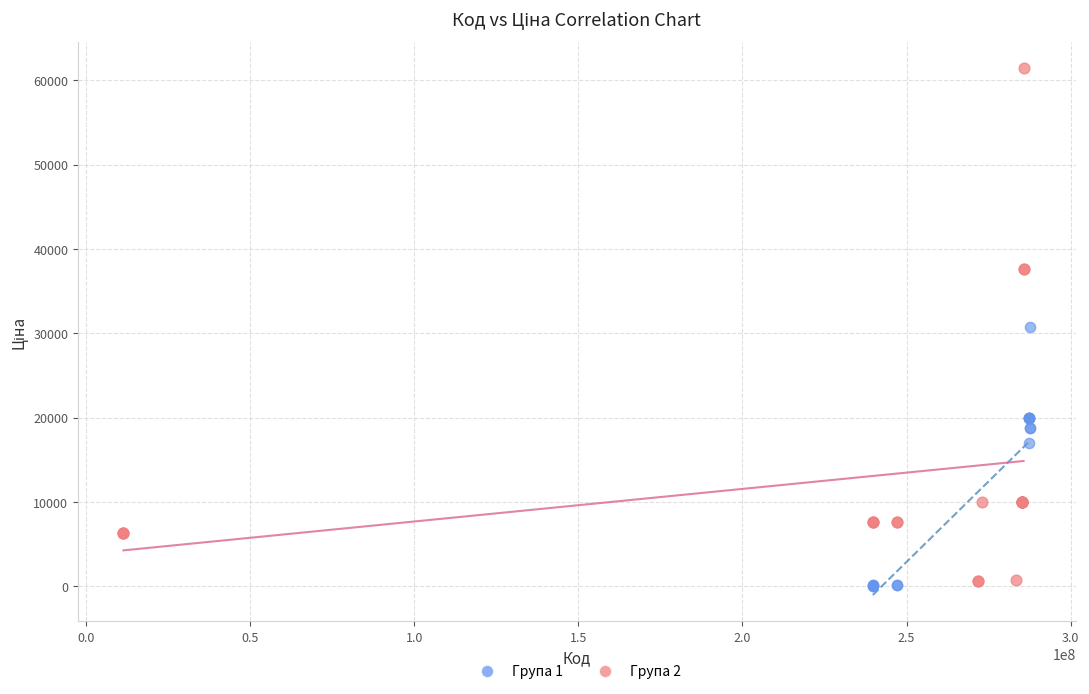

Which series has the largest Y range (max minus min)?

Група 2